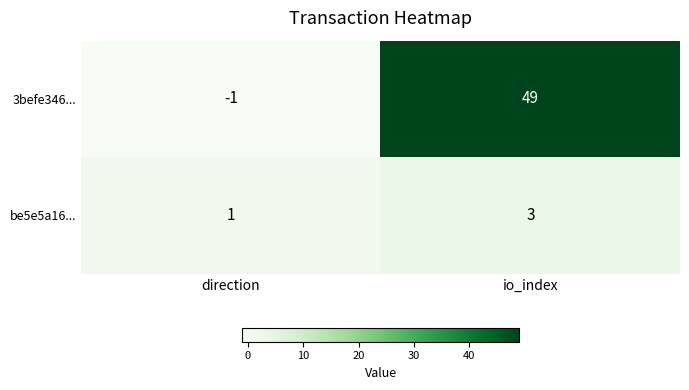

The 3befe346... series shows 78 at io_index. True or false?

False